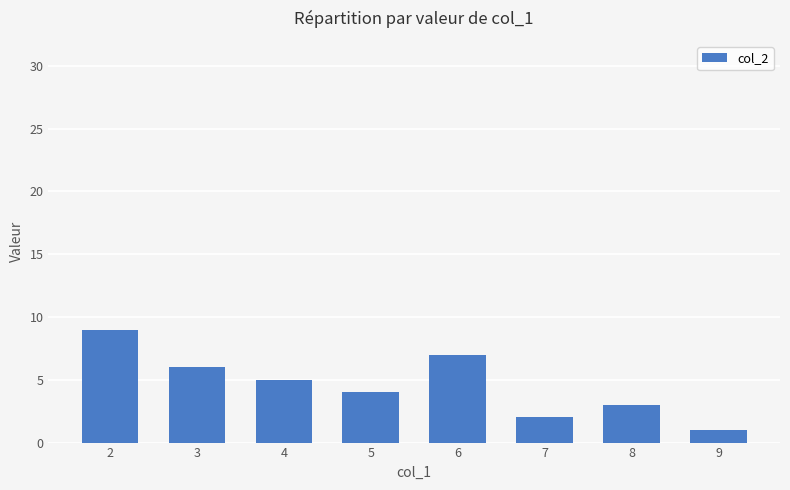

True or false: the data shows 1 at 9.

True